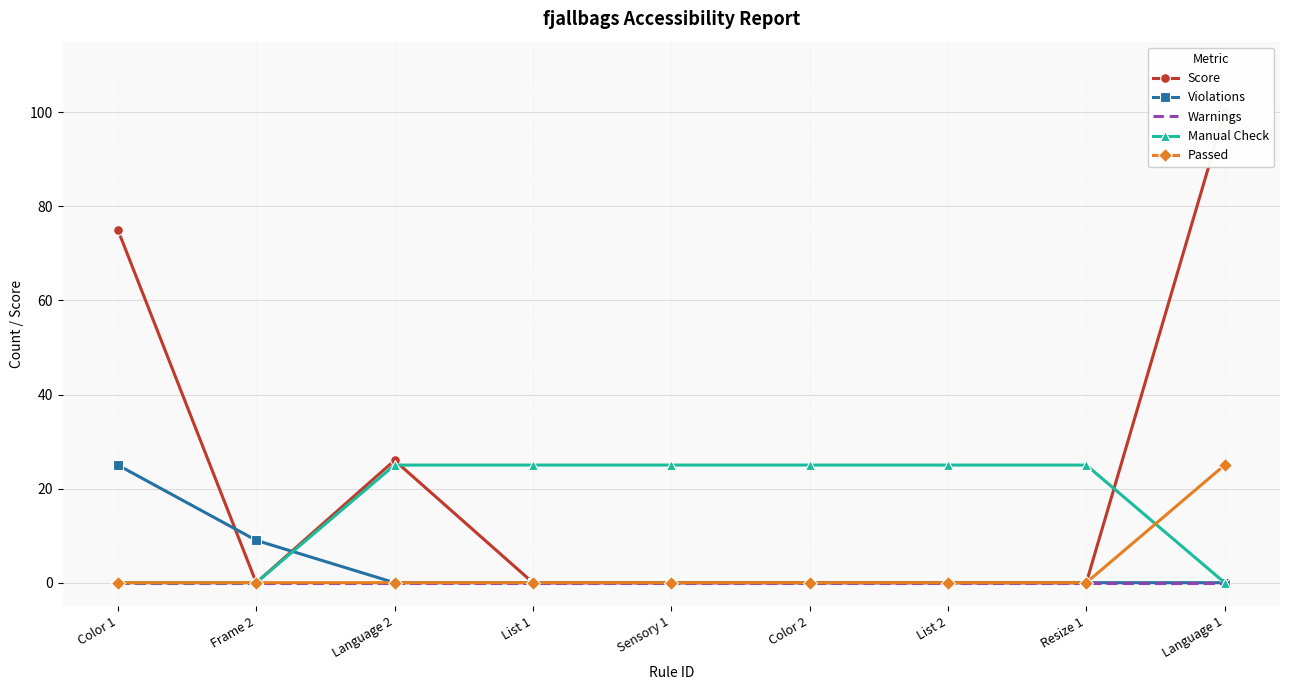

What is the sum of the Passed values at Language 1 and Color 2?

25